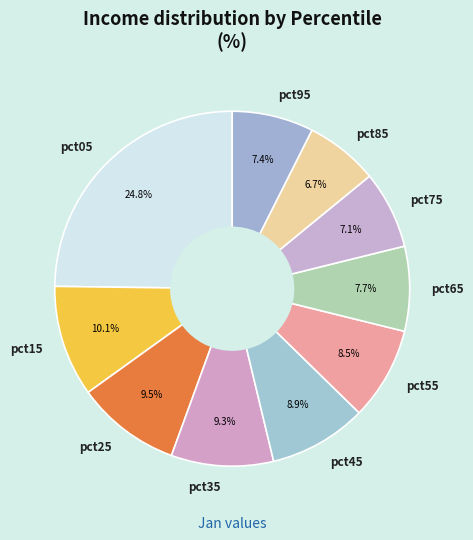

What is the ratio of the value at pct05 to the value at pct75?

3.5